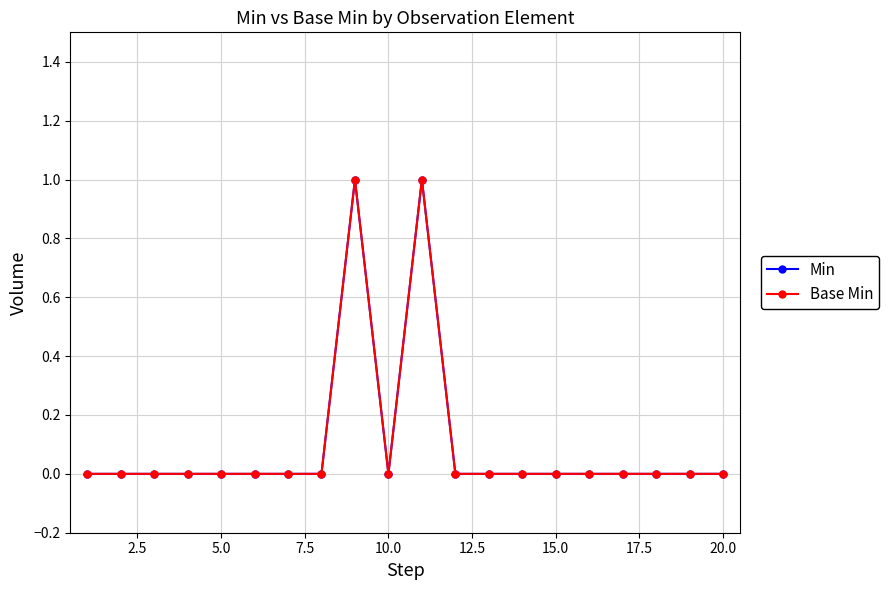

How many interior local peaks does the Min series have?

2